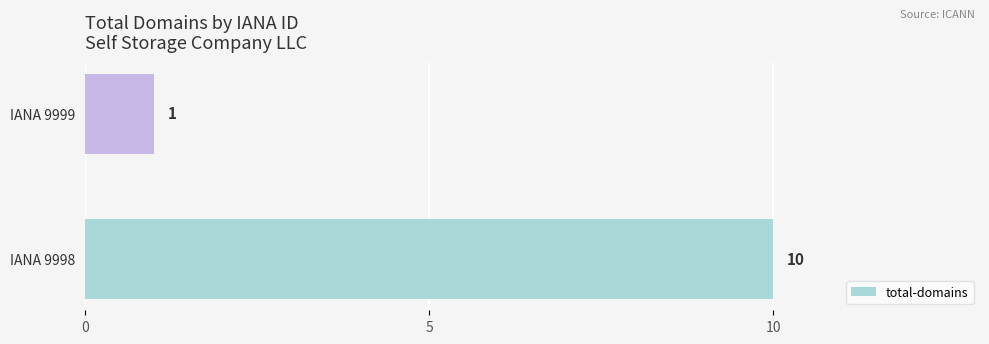

Reading bottom to top, list all the values displayed in this chart.

10	1